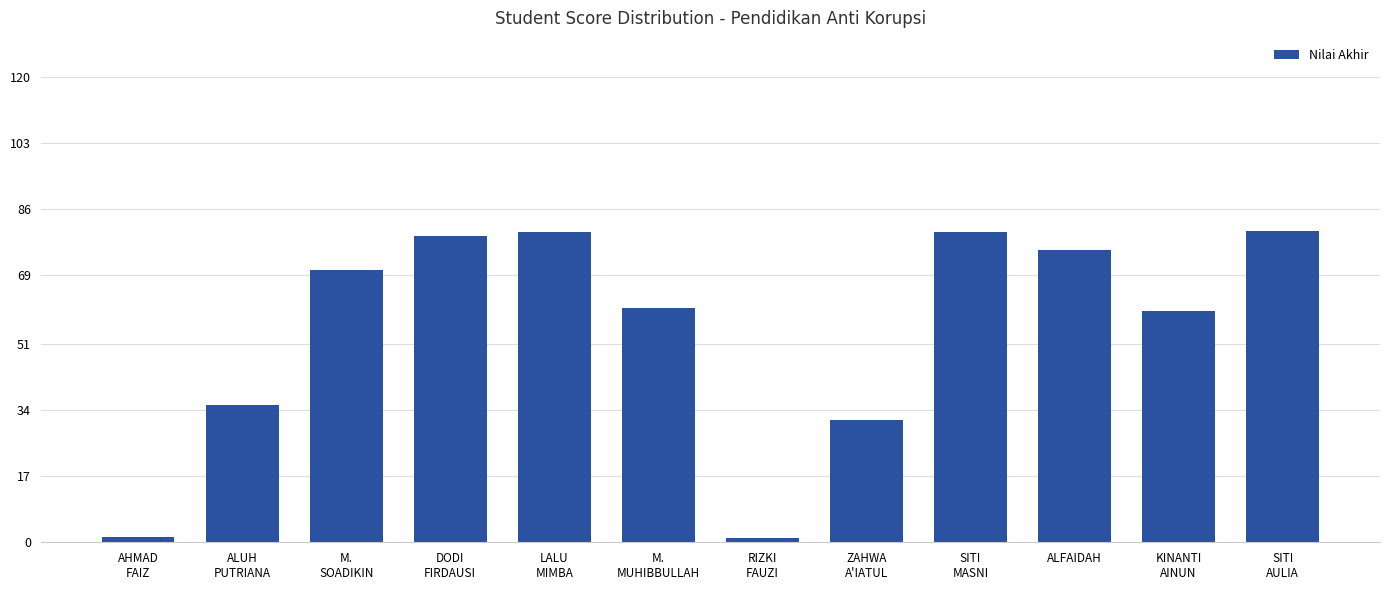

What is the greatest value displayed?

80.1